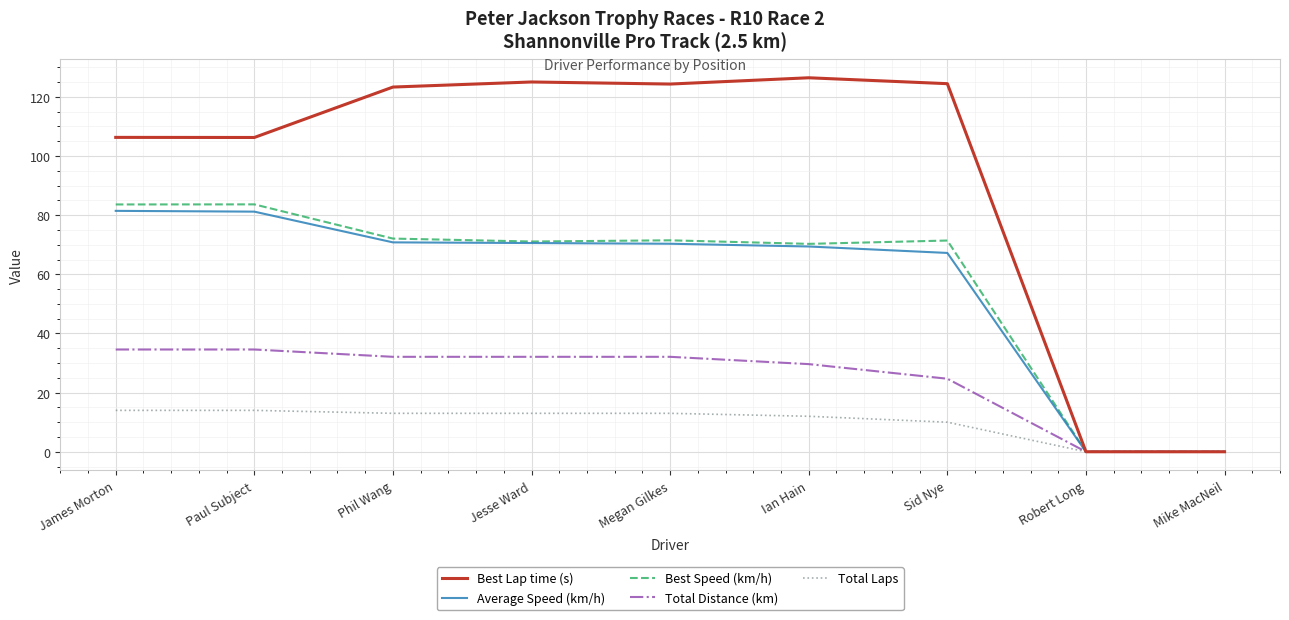

True or false: Best Speed (km/h) has more than 0 points higher than both neighbors.

True